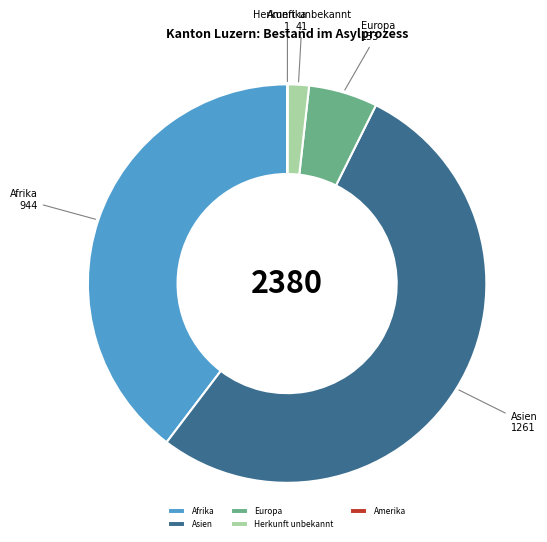

True or false: Europa accounts for 6% of the total.

True